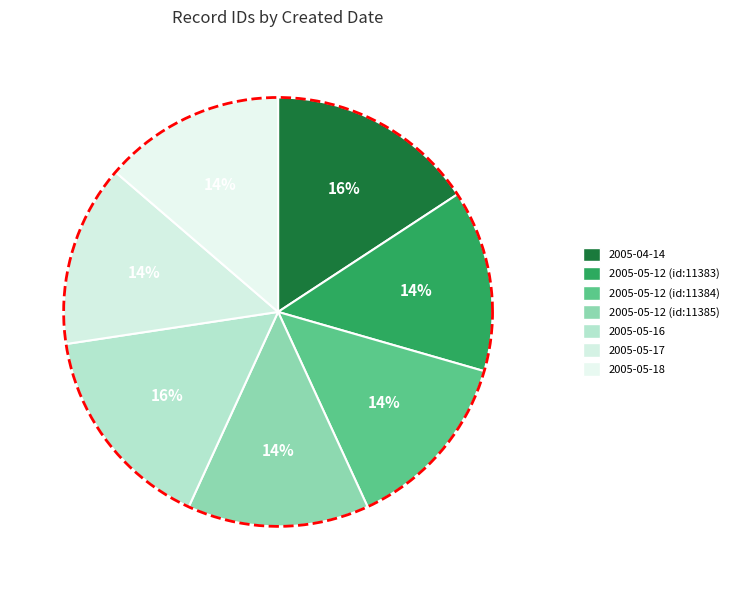

Between 2005-05-16 and 2005-05-12 (id:11384), which is larger?

2005-05-16